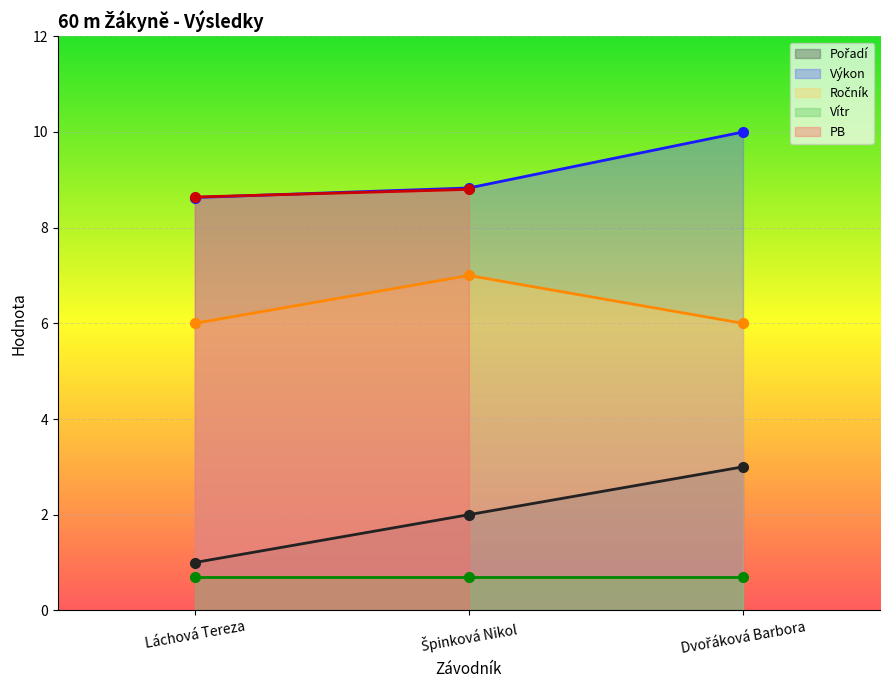

What is the sum of all Pořadí values?

6.0